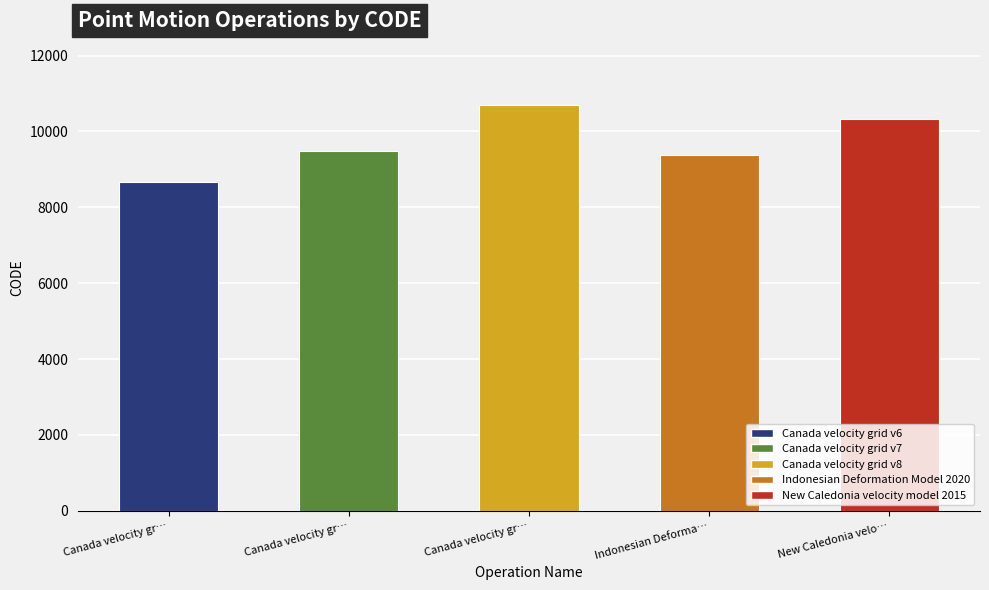

Which label corresponds to the smallest value in the chart?

Canada velocity gr…